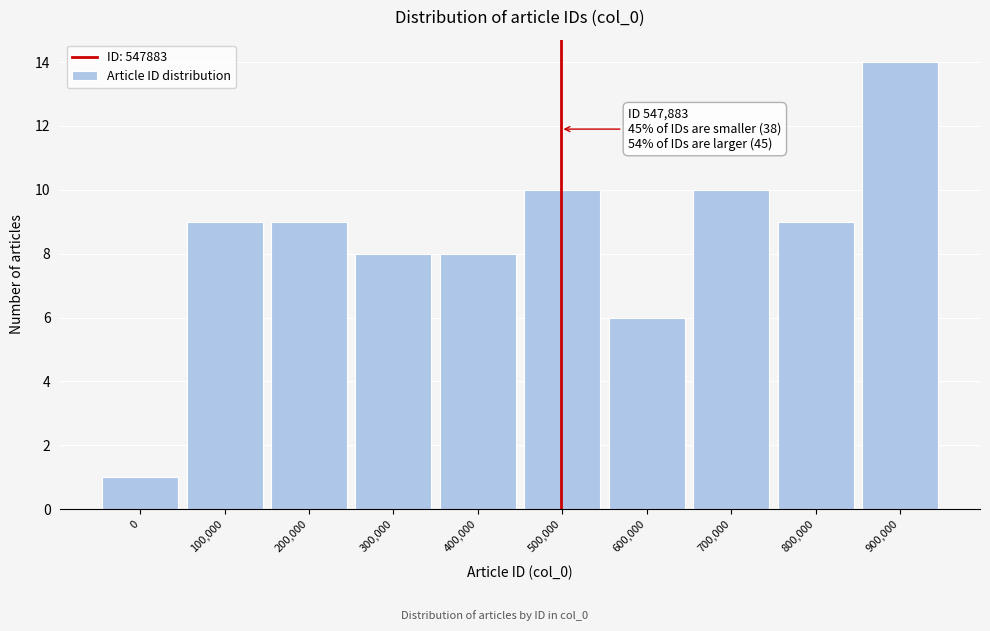

Reading left to right, list all the values displayed in this chart.

0=1	100,000=9	200,000=9	300,000=8	400,000=8	500,000=10	600,000=6	700,000=10	800,000=9	900,000=14